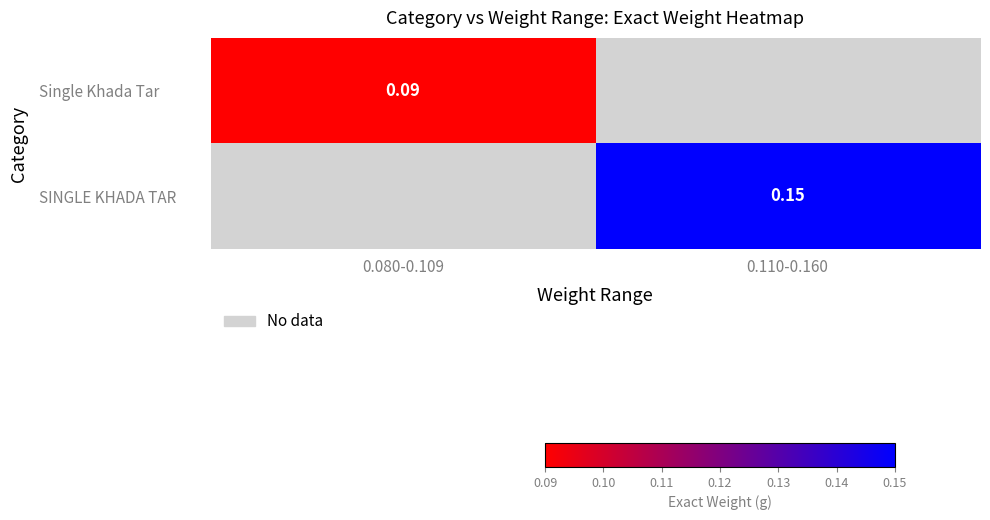

List the labels in order of Single Khada Tar value, largest first.

0.080-0.109, 0.110-0.160